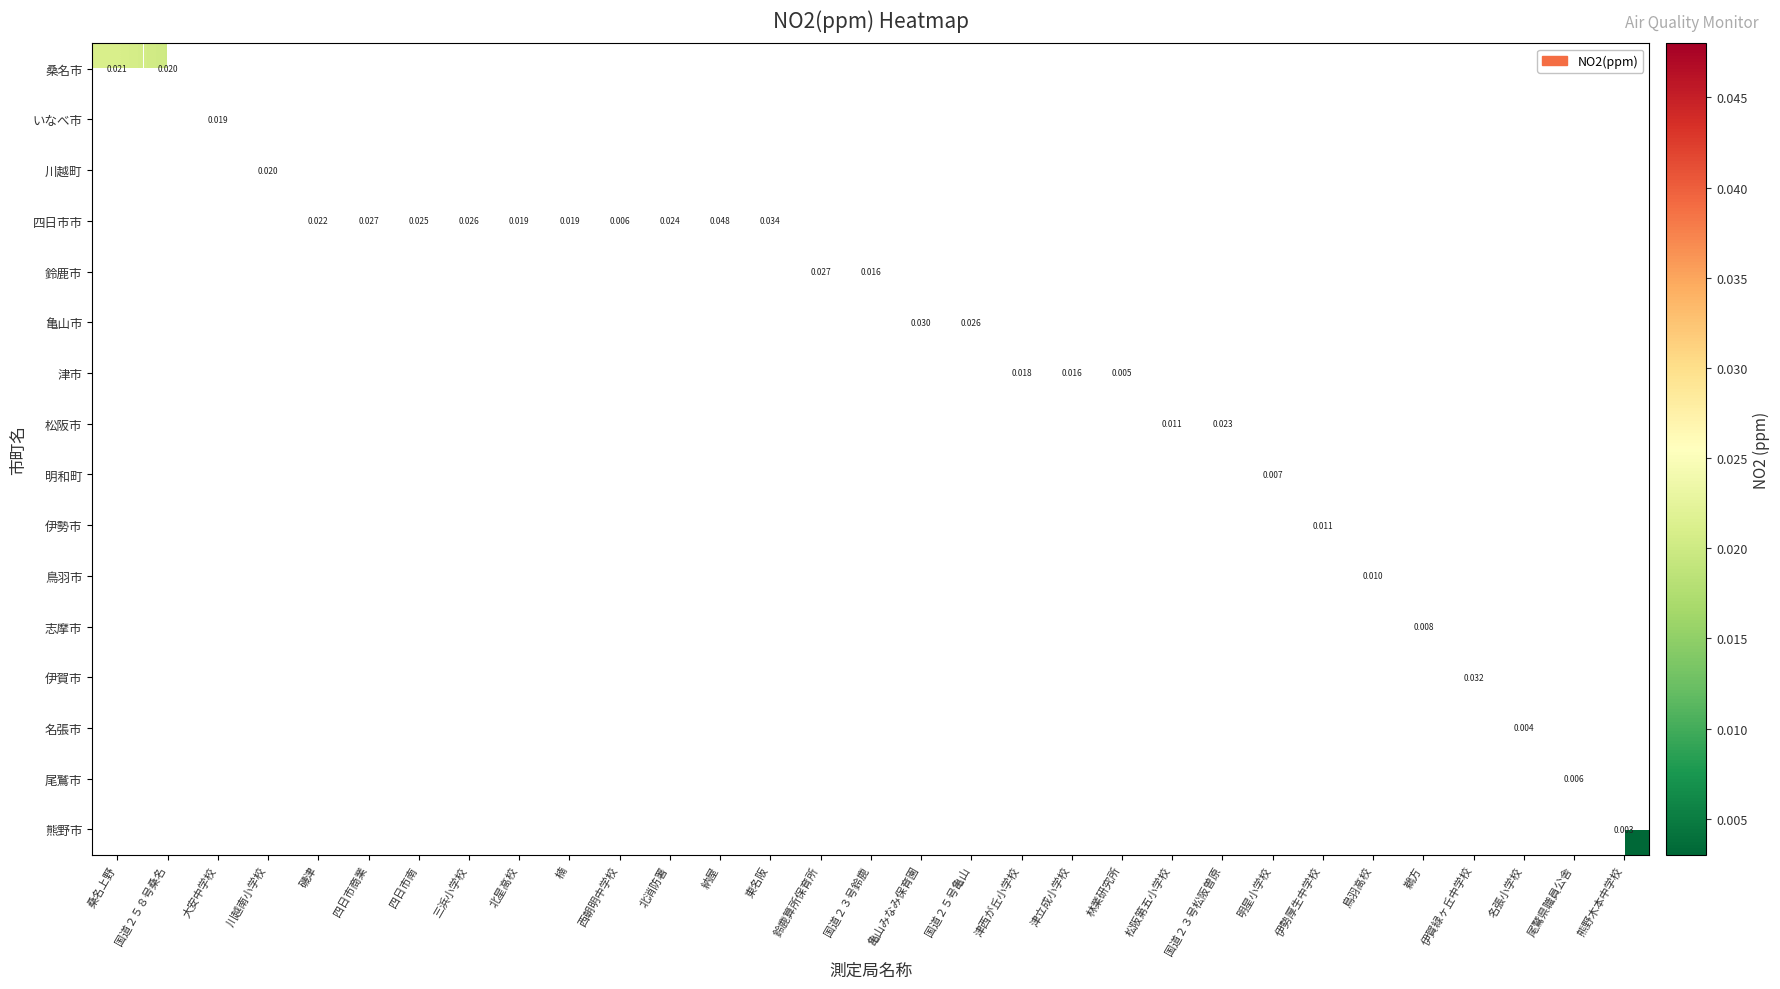

How many categories are shown in the chart?

31